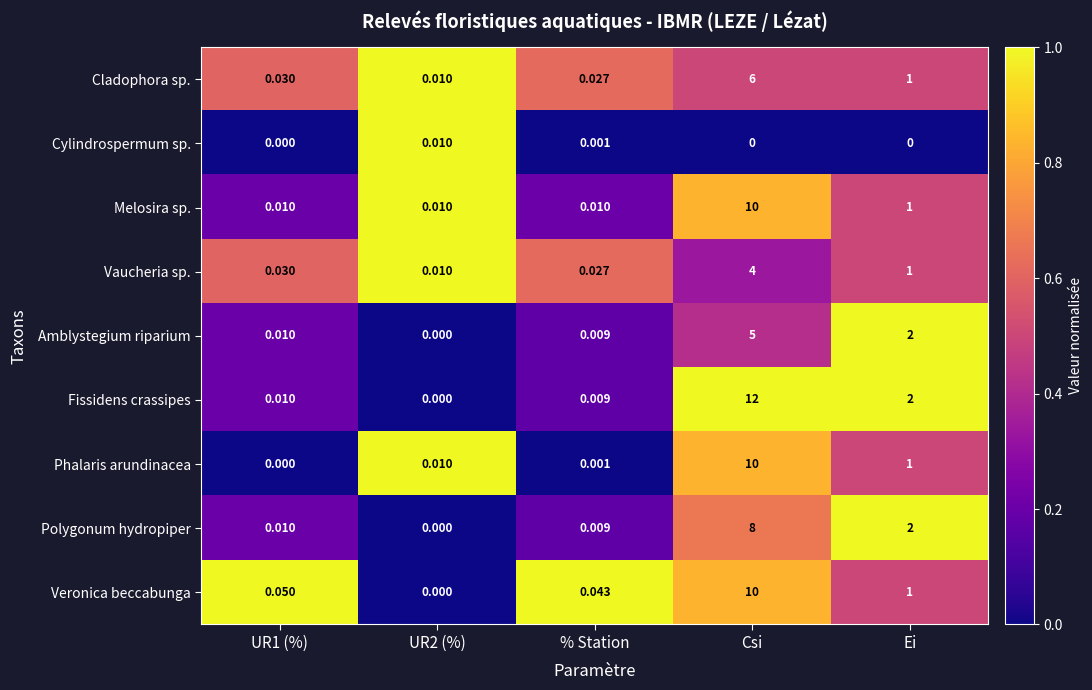

Which series has the widest spread of values?

Fissidens crassipes